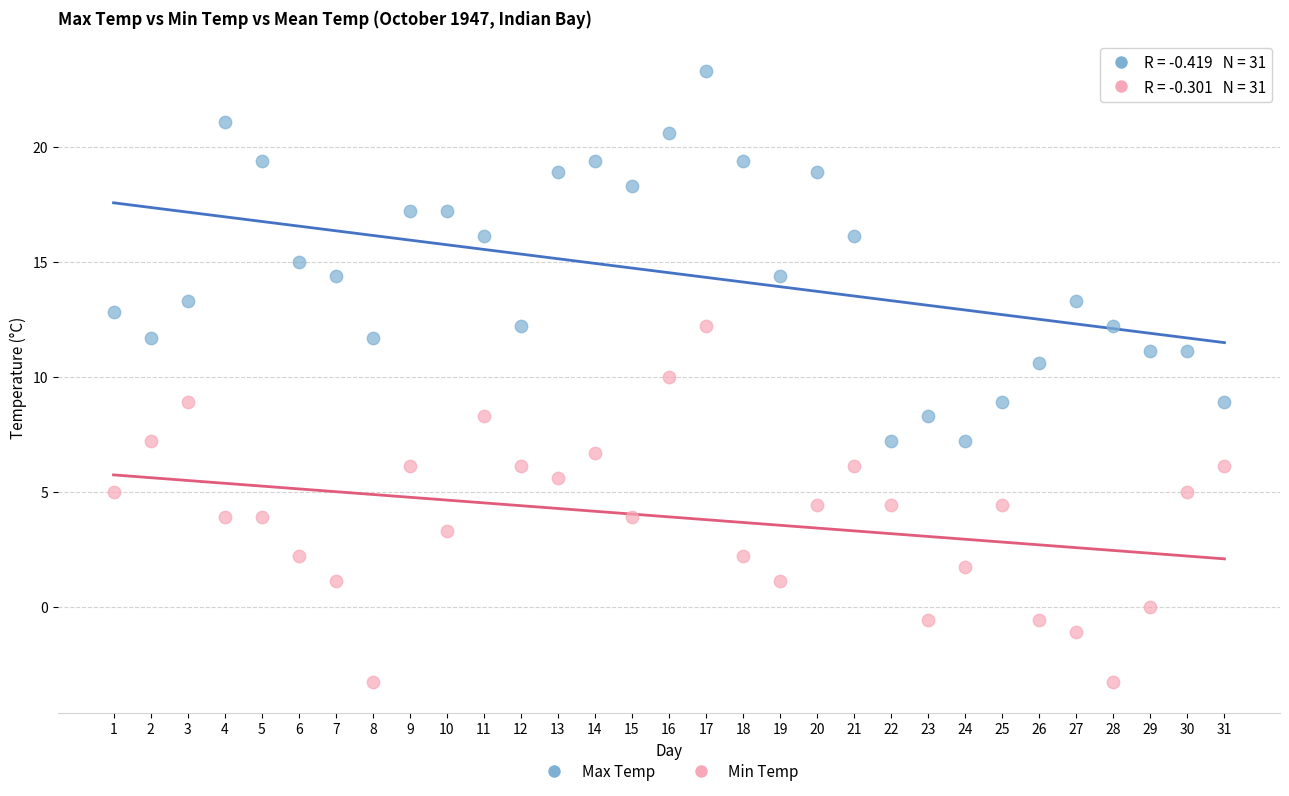

Across all data points, what is the range of Y values (max minus min)?

26.6